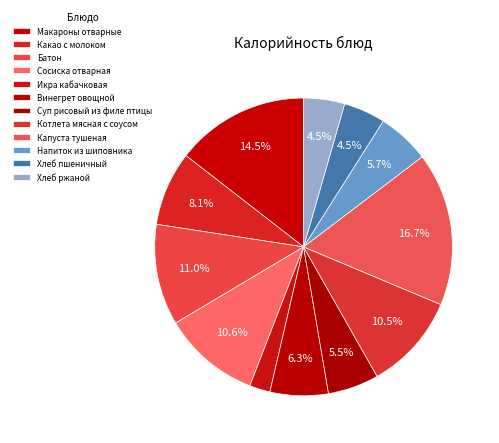

How many slices are in this pie chart?

12